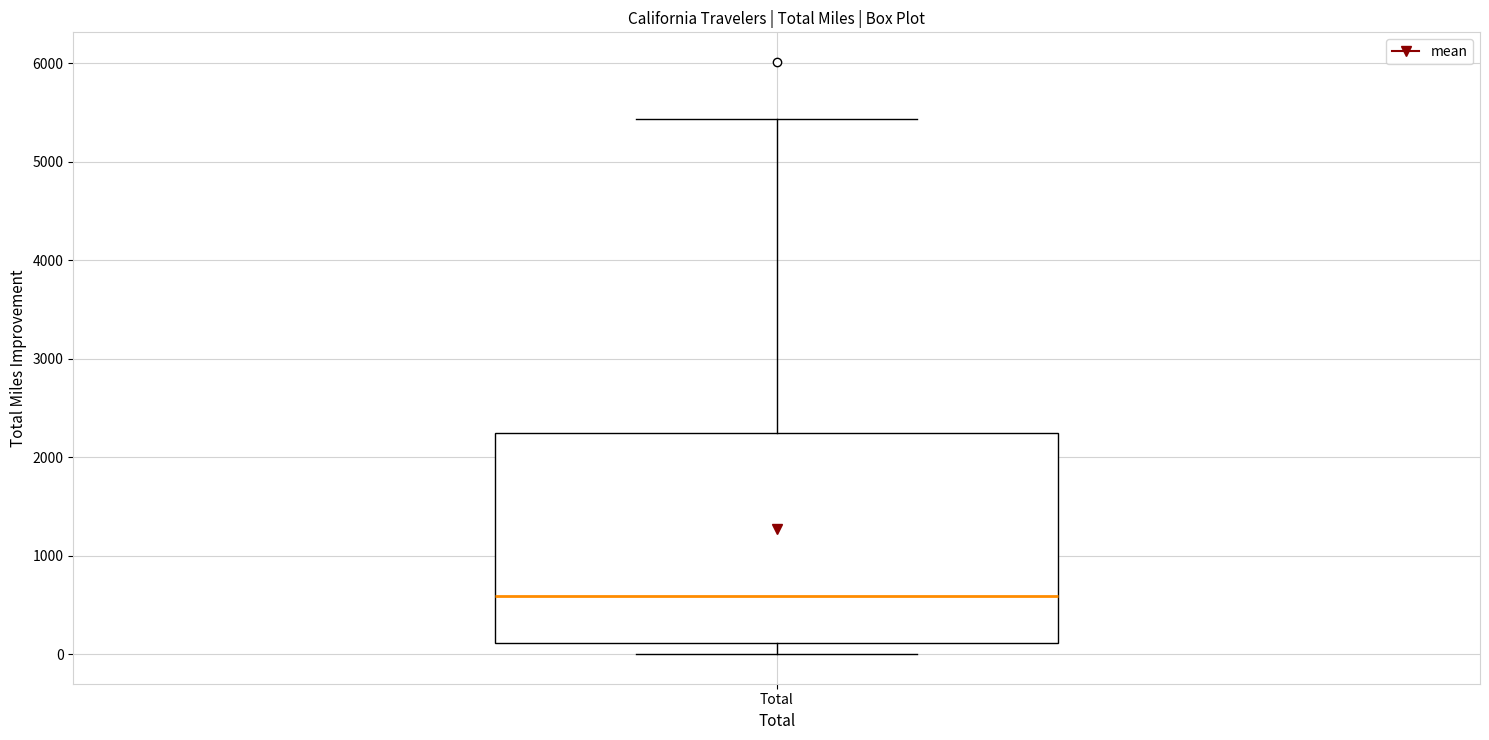

Read this box plot against the y-axis: the position of the median line, the range covered by the box, and the ends of both whiskers. The values are not printed on the chart, so give them approximately, as read against the axis.

median 600, box 100 to 2200, whiskers 0 to 5400